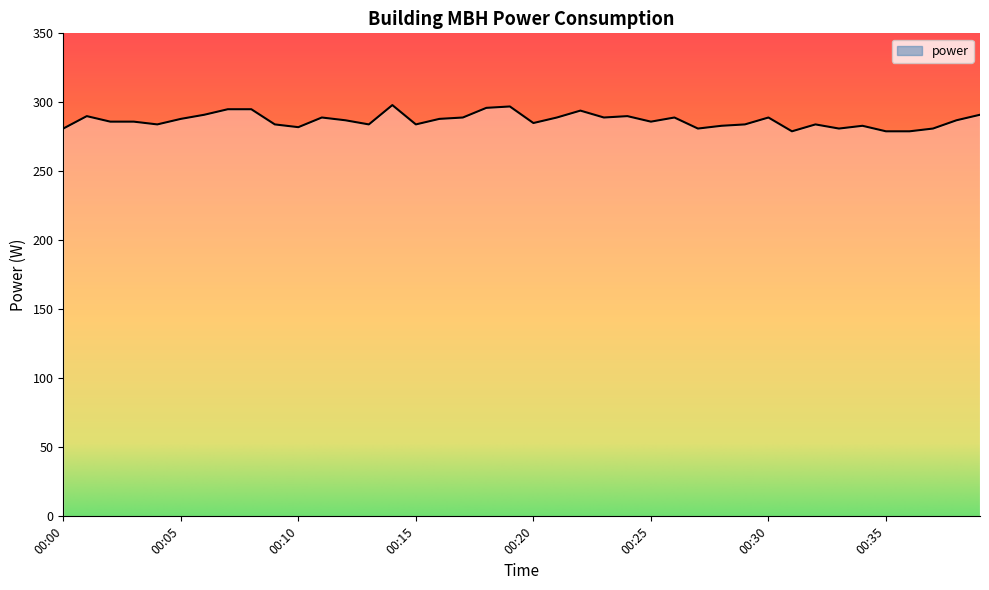

Count the number of values greater than 287.

18